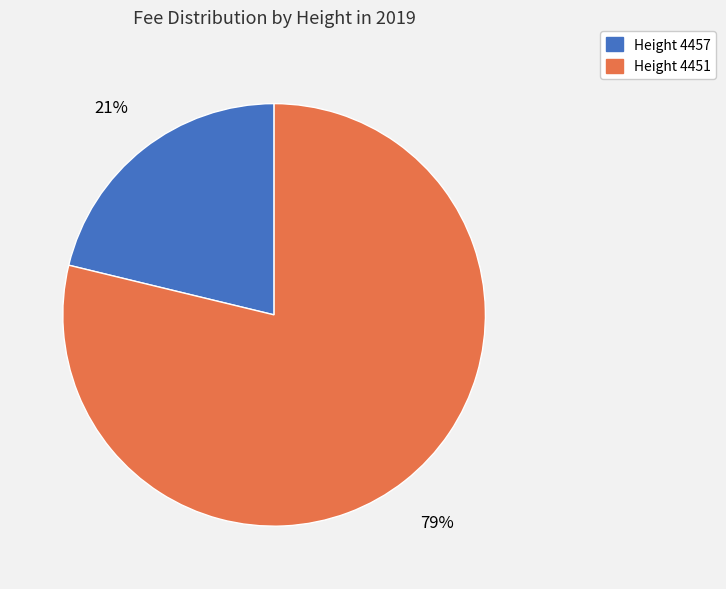

What percentage is the Height 4457 slice, to the nearest percent?

21%